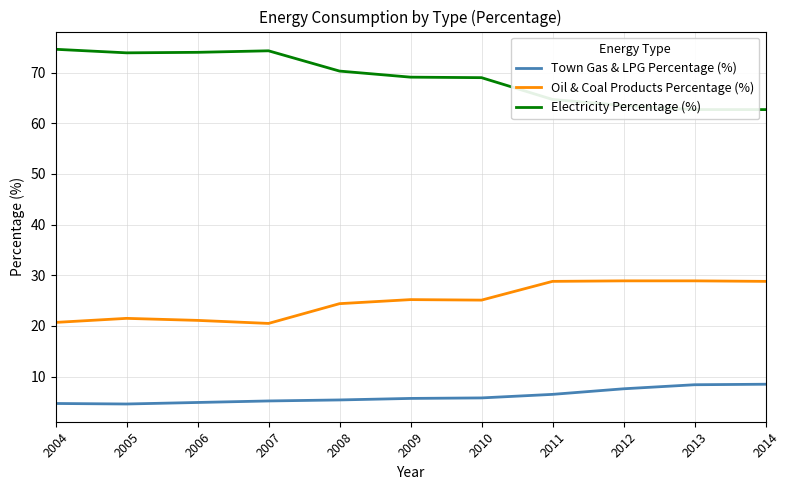

How many lines are shown in the chart?

3